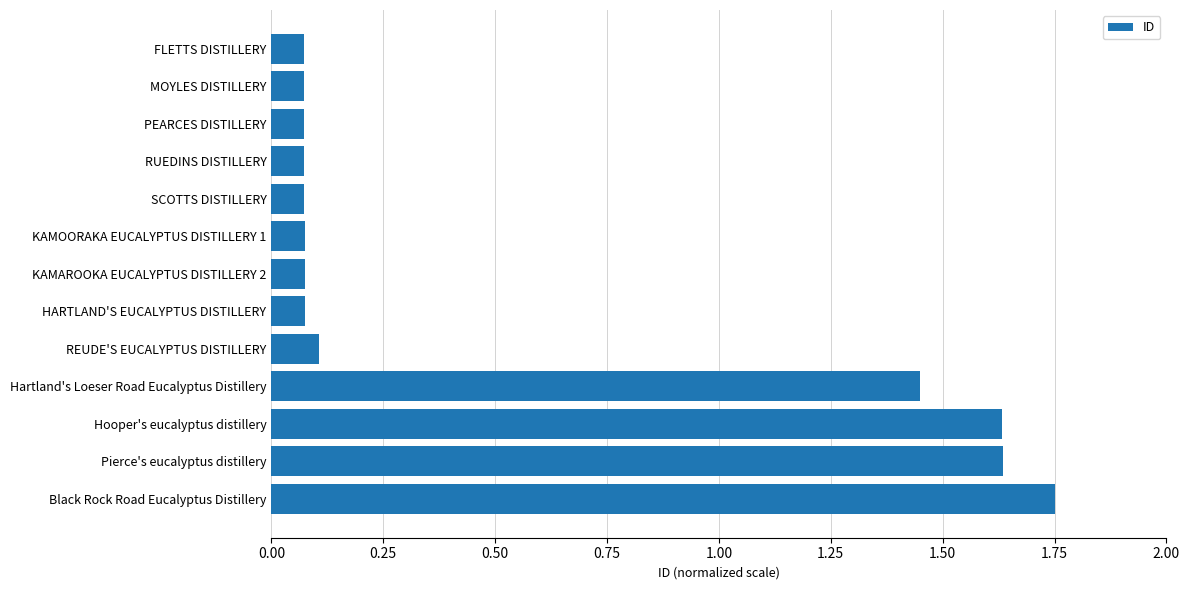

What position from the bottom is MOYLES DISTILLERY?

12